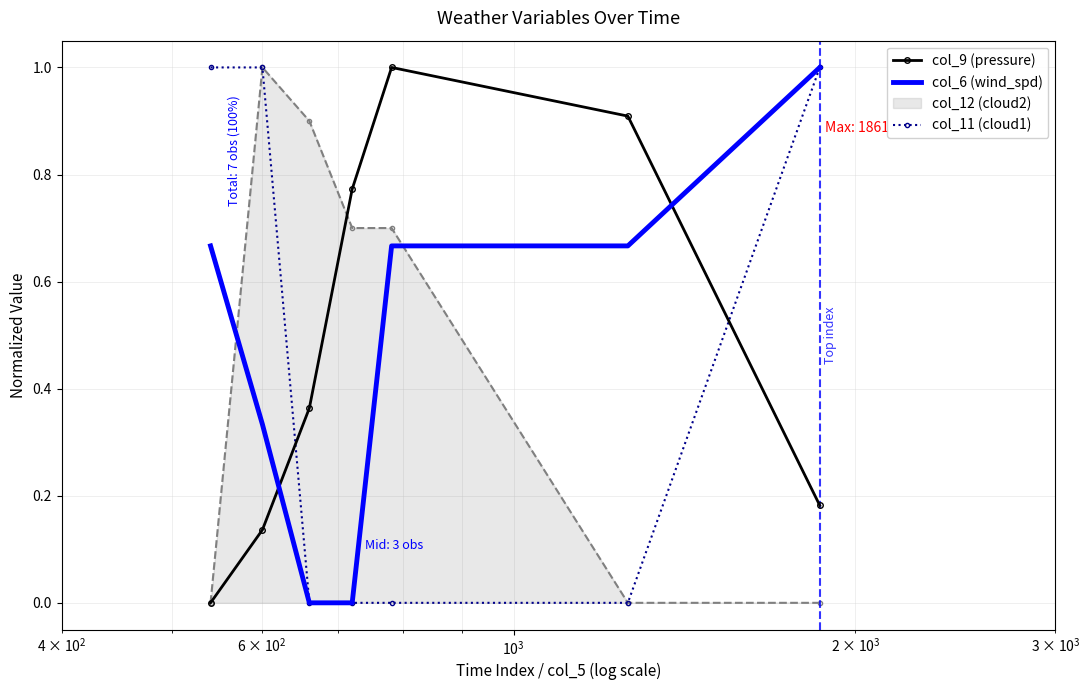

What is the average value of the col_9 (pressure) series?

0.5